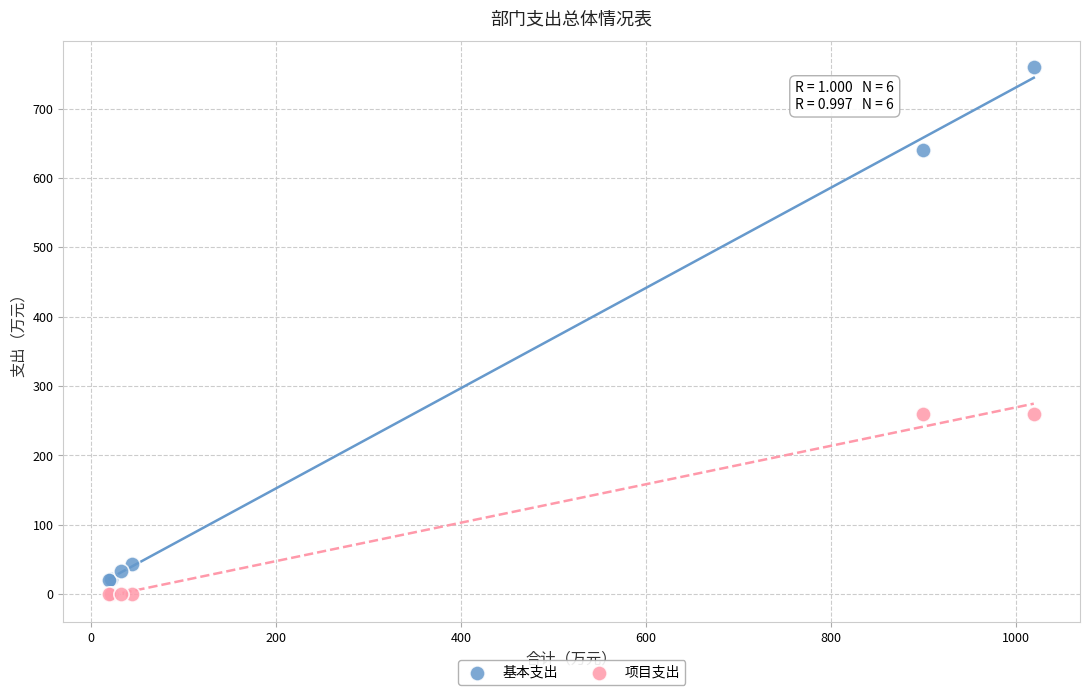

Which series reaches the maximum Y coordinate?

基本支出